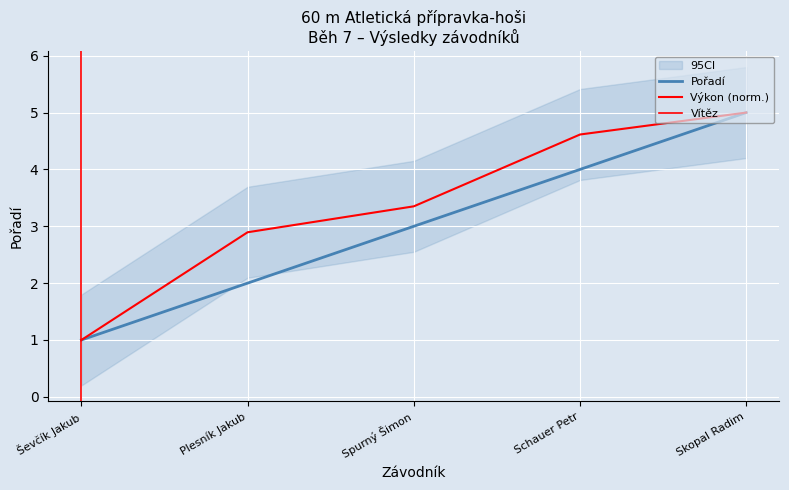

What is the difference between the second highest and minimum values in the Pořadí series?

3.0